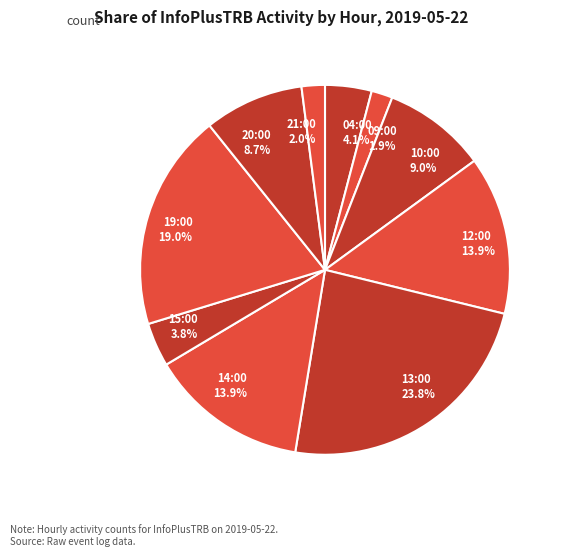

To the nearest percent, what is the difference between the 10:00 and 12:00 slice percentages?

5%